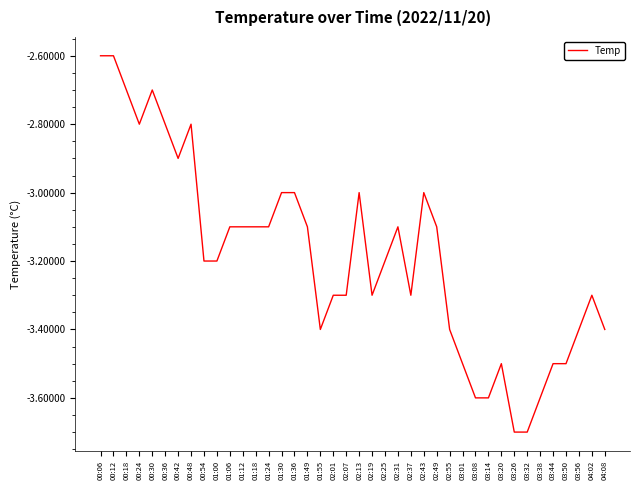

The value at 00:36 is -2.8. True or false?

True